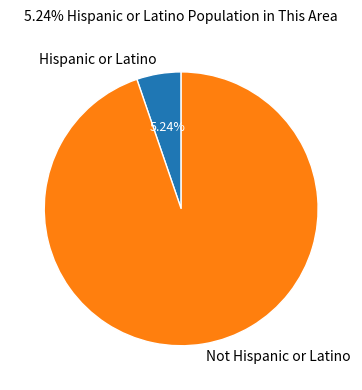

Approximately how many times larger is the value at Hispanic or Latino compared to Not Hispanic or Latino?

0.1